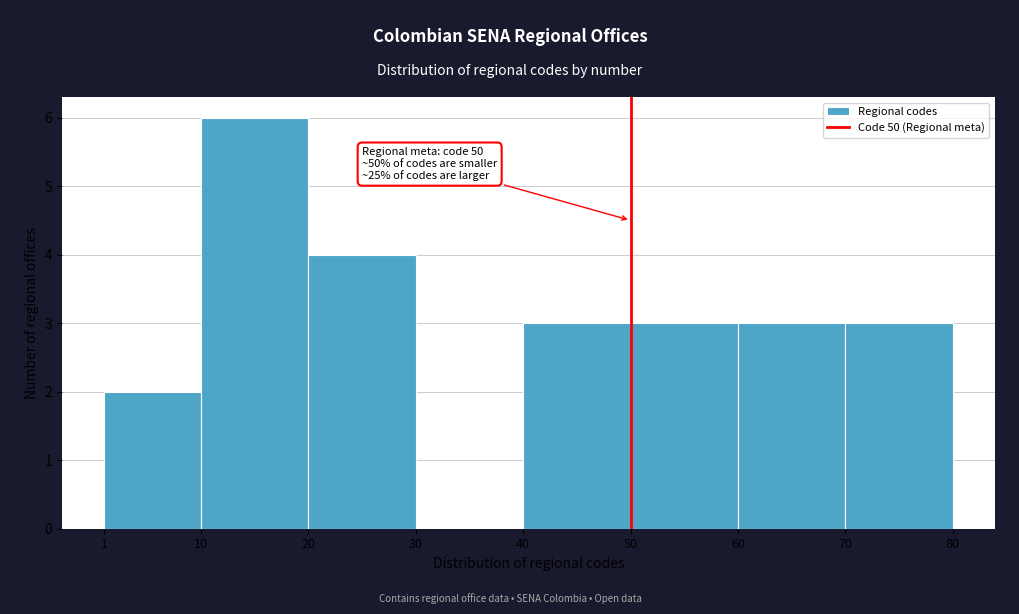

Which range on the x-axis has the tallest bar?

10 to 20